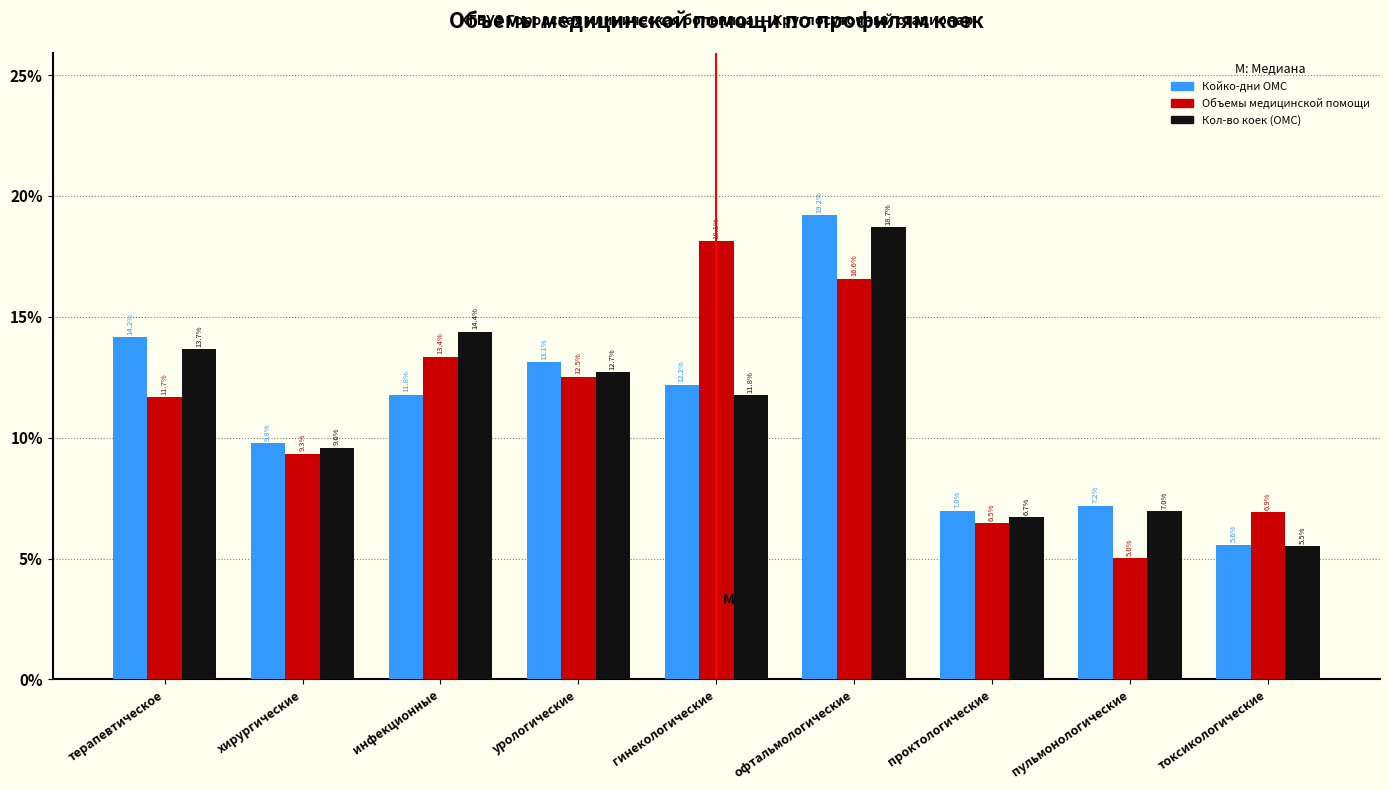

Reading left to right, list all the values displayed in this chart.

Койко-дни ОМС: терапевтическое=14.2	хирургические=9.8	инфекционные=11.8	урологические=13.1	гинекологические=12.2	офтальмологические=19.2	проктологические=7.0	пульмонологические=7.2	токсикологические=5.6
Объемы медицинской помощи: терапевтическое=11.7	хирургические=9.3	инфекционные=13.4	урологические=12.5	гинекологические=18.1	офтальмологические=16.6	проктологические=6.5	пульмонологические=5.0	токсикологические=6.9
Кол-во коек (ОМС): терапевтическое=13.7	хирургические=9.6	инфекционные=14.4	урологические=12.7	гинекологические=11.8	офтальмологические=18.7	проктологические=6.7	пульмонологические=7.0	токсикологические=5.5